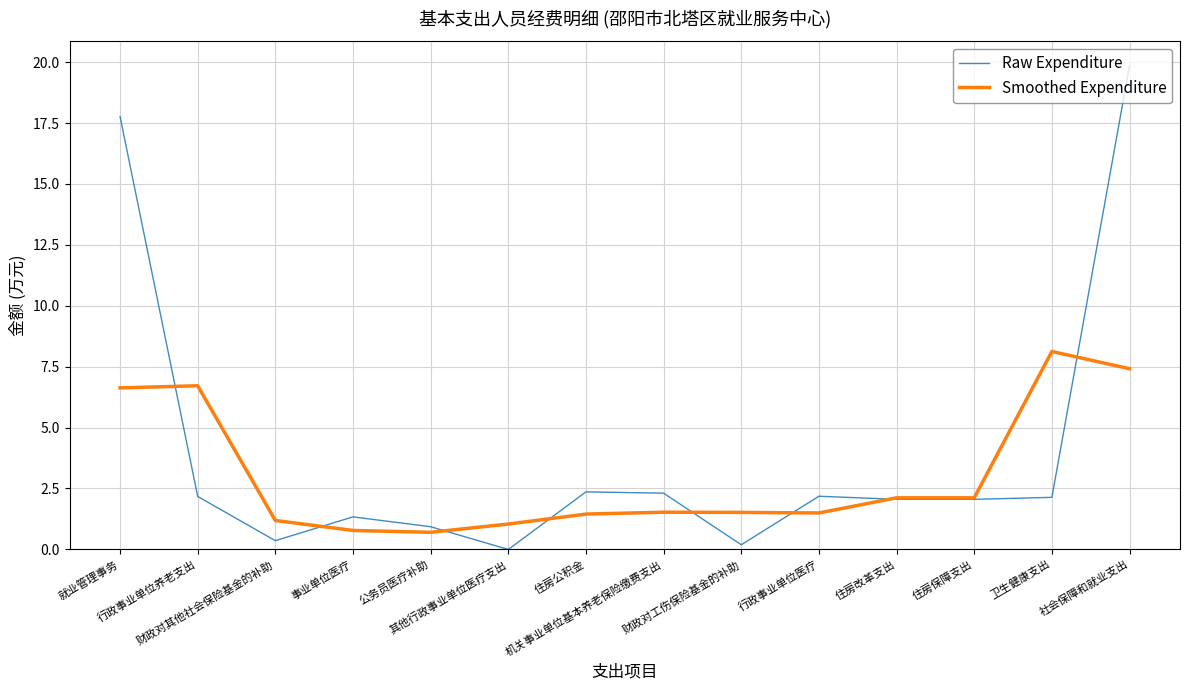

Where does the Raw Expenditure series first go above 2?

就业管理事务